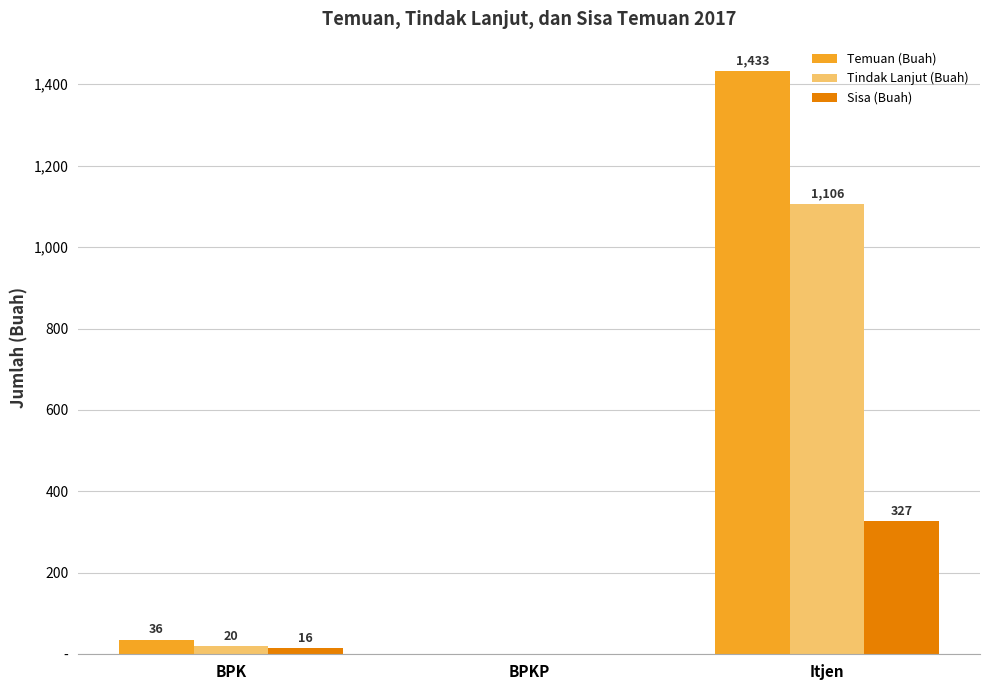

What is the difference between the maximum and minimum values in the Tindak Lanjut (Buah) series?

1106